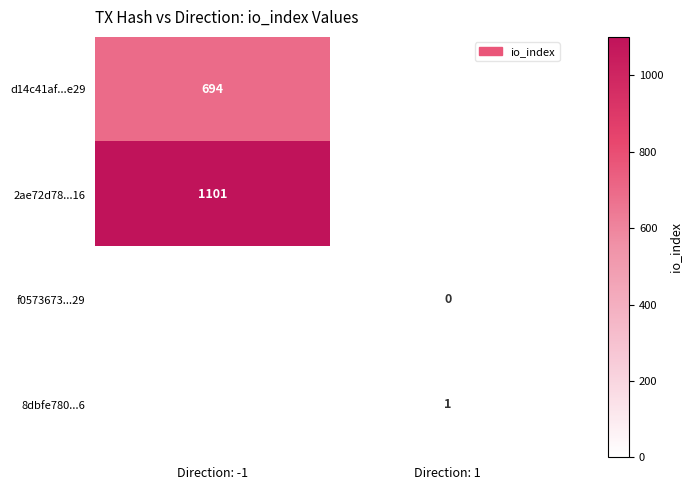

Is the value of f0573673...29 at Direction: 1 greater than the value of 2ae72d78...16 at Direction: -1?

No